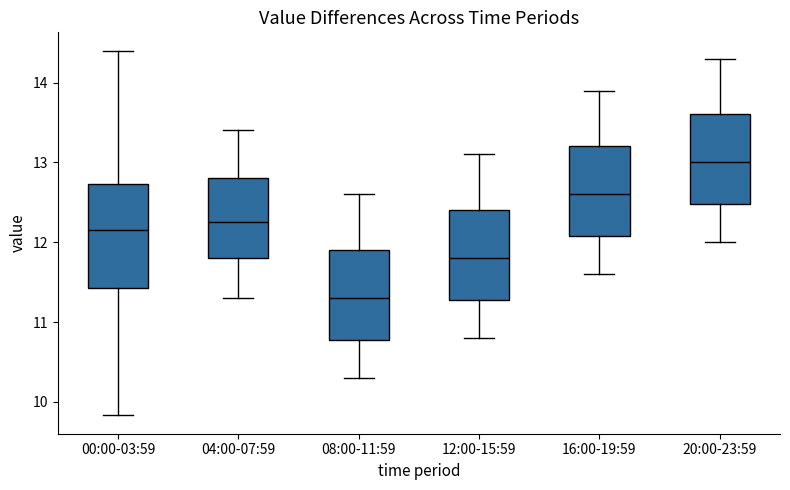

Reading left to right, transcribe this box plot: for each box, give where its median line is, the range the box spans, and where its two whiskers end, as read against the y-axis. The values are not printed on the chart, so give them approximately, as read against the axis.

00:00-03:59: median 12.2, box 11.4 to 12.7, whiskers 9.8 to 14.4
04:00-07:59: median 12.3, box 11.8 to 12.8, whiskers 11.3 to 13.4
08:00-11:59: median 11.3, box 10.8 to 11.9, whiskers 10.3 to 12.6
12:00-15:59: median 11.8, box 11.3 to 12.4, whiskers 10.8 to 13.1
16:00-19:59: median 12.6, box 12.1 to 13.2, whiskers 11.6 to 13.9
20:00-23:59: median 13.0, box 12.5 to 13.6, whiskers 12.0 to 14.3